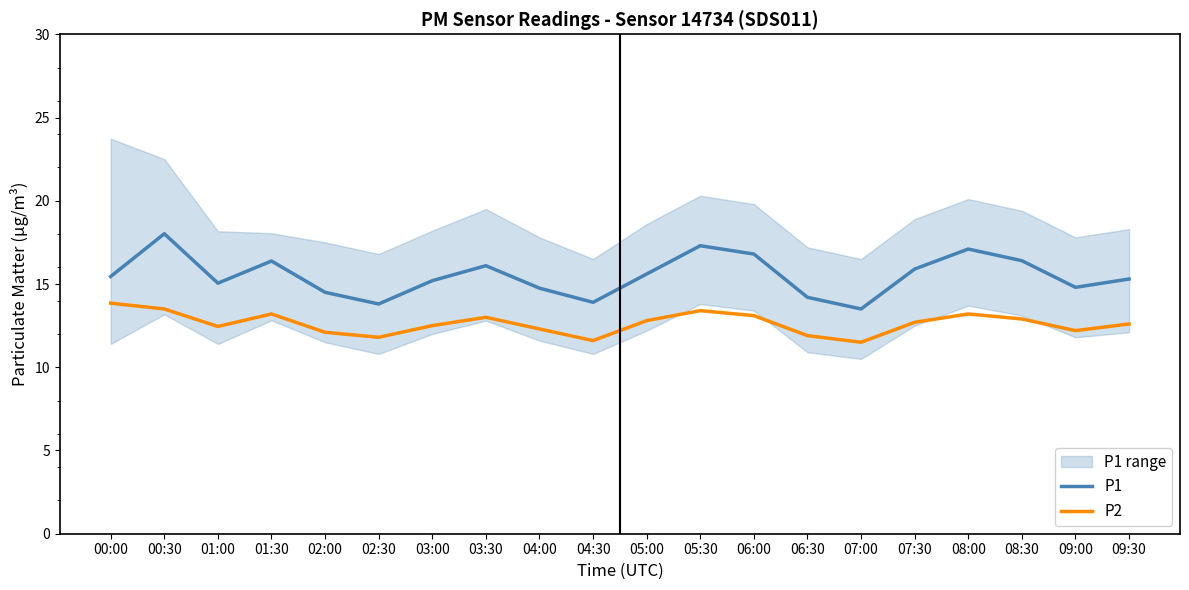

True or false: P1 and P2 intersect in this chart.

False